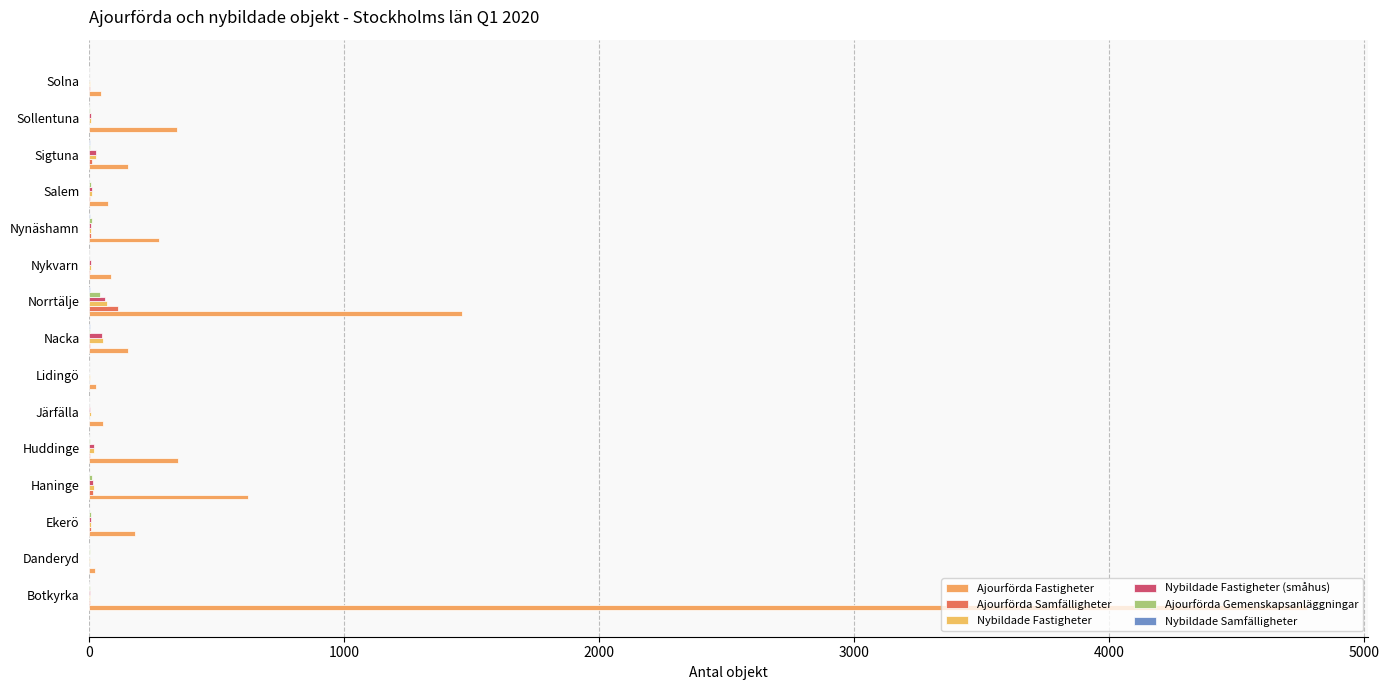

Count the number of categories in the chart.

15